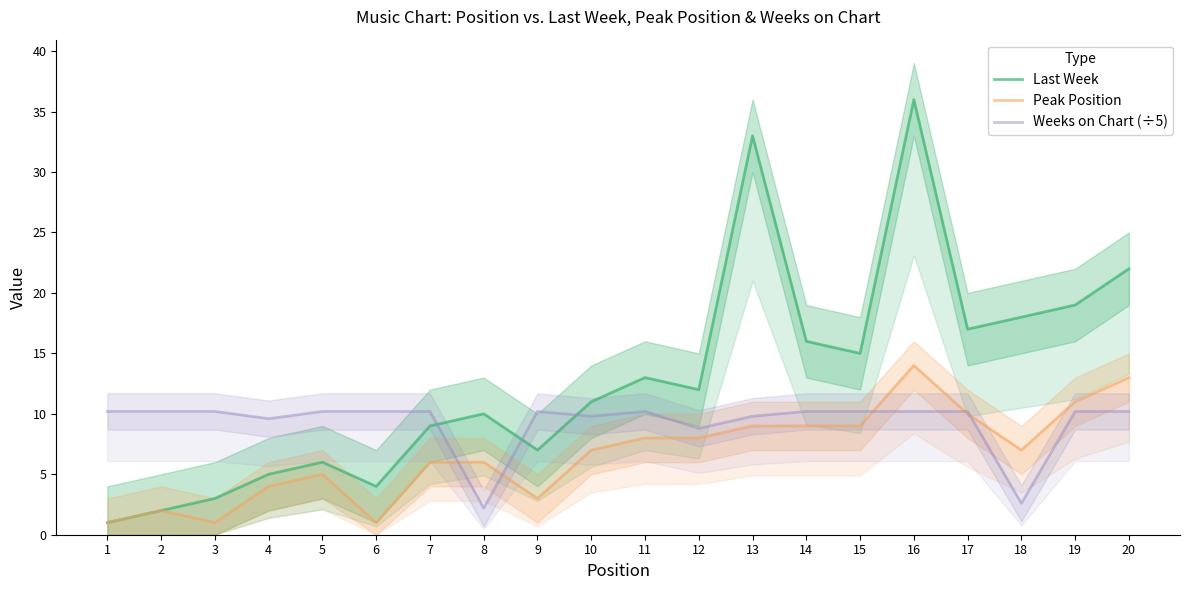

How many times do Peak Position and Weeks on Chart (÷5) cross each other?

5